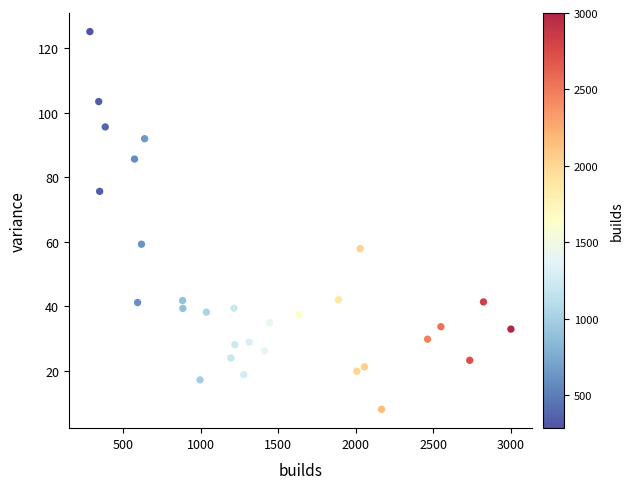

What is the range of Y values (max minus min)?

117.1